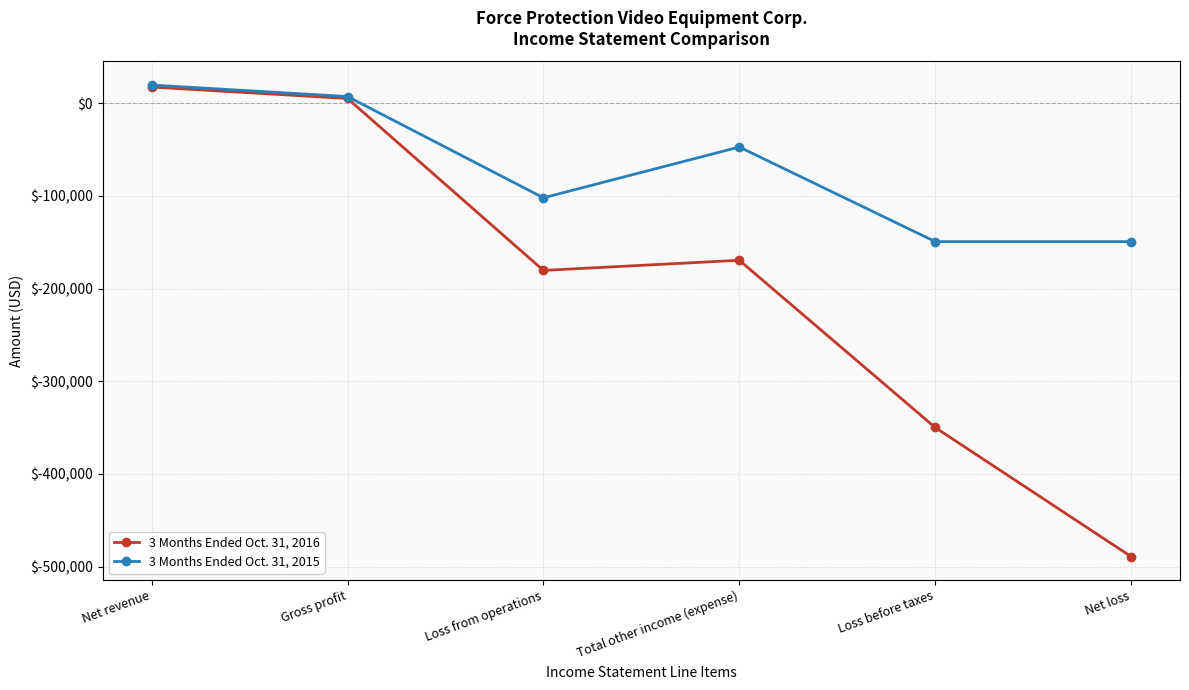

What is the total value across all series at Total other income (expense)?

-216757